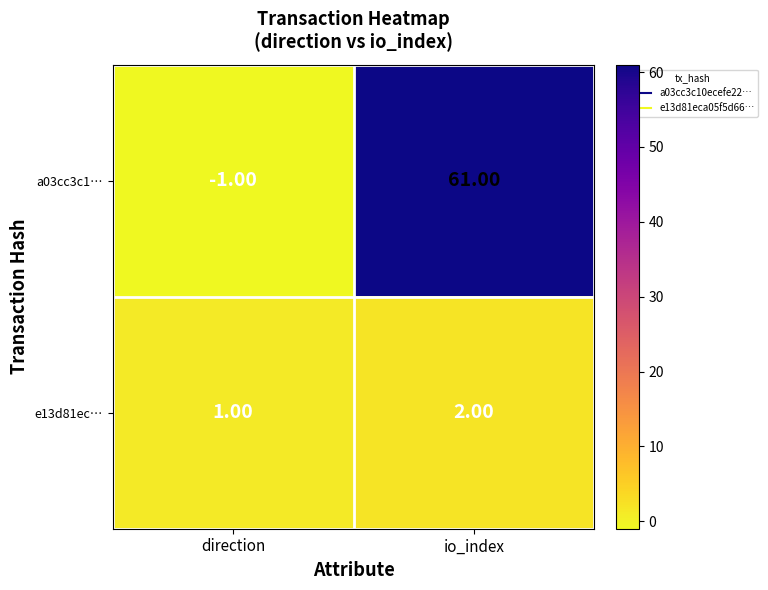

List the series in order of their overall mean, lowest first.

e13d81ec…, a03cc3c1…